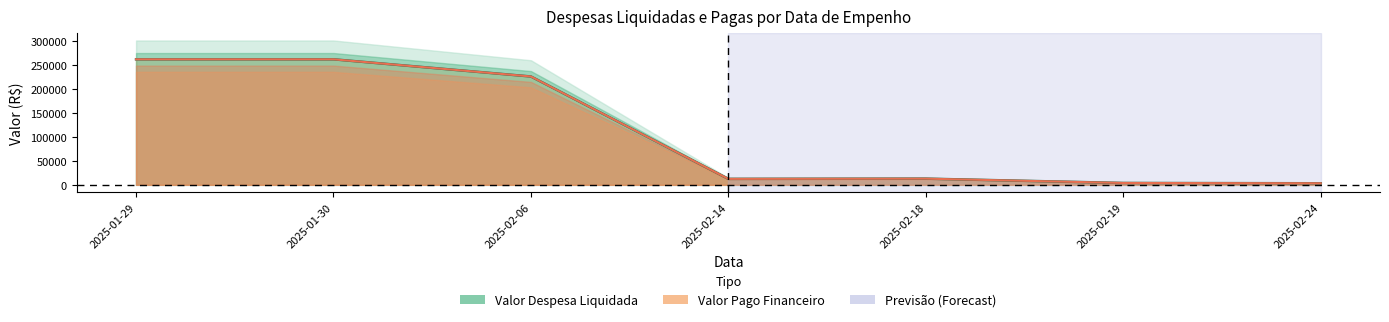

Does the chart have visible grid lines?

No